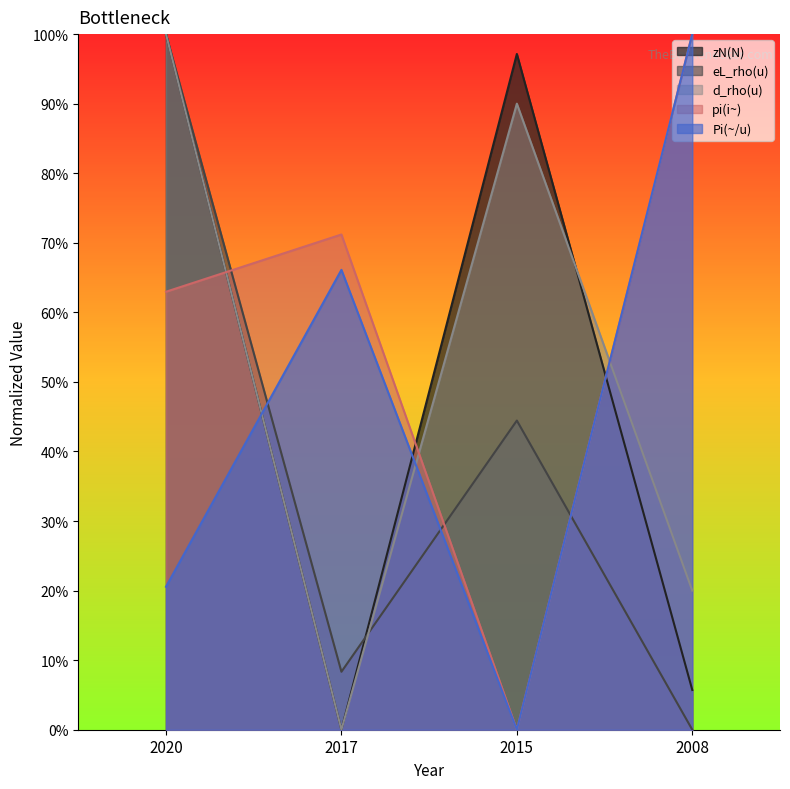

Reading left to right, extract all data points from this chart.

zN(N): 2020=1.0	2017=0.0	2015=1.0	2008=0.1
eL_rho(u): 2020=1.0	2017=0.1	2015=0.4	2008=0.0
d_rho(u): 2020=1.0	2017=0.0	2015=0.9	2008=0.2
pi(i~): 2020=0.6	2017=0.7	2015=0.0	2008=1.0
Pi(~/u): 2020=0.2	2017=0.7	2015=0.0	2008=1.0